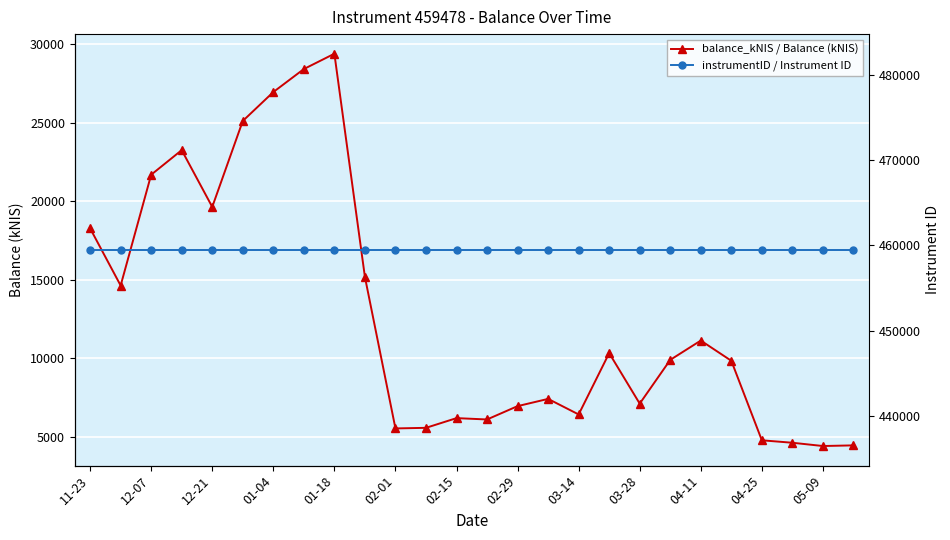

Count the number of data series in this chart.

2